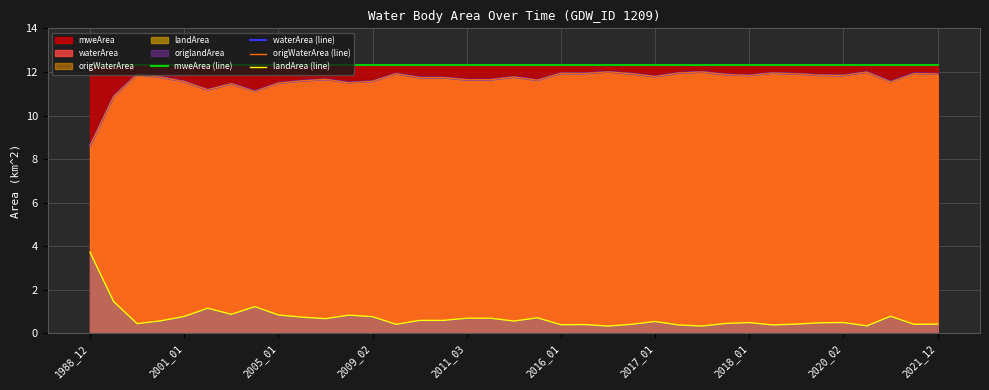

In waterArea (line), how many points are lower than both neighbors (excluding endpoints)?

9